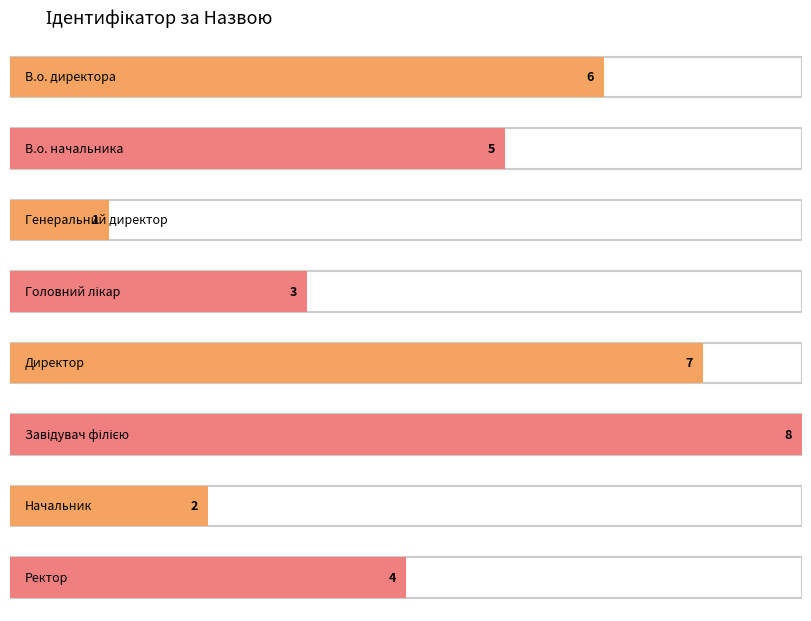

What is the change in value from В.о. начальника to Завідувач філією?

+3